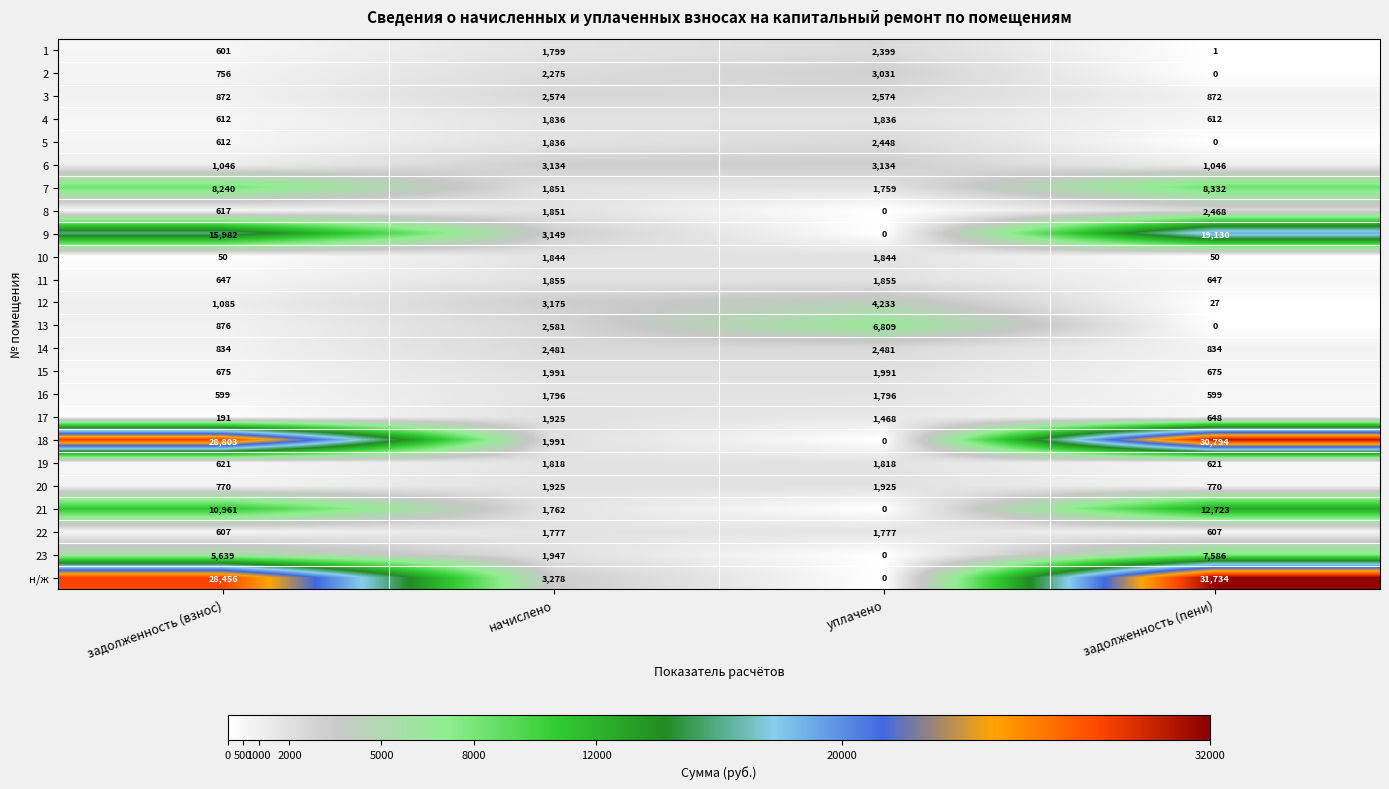

What is the average value of the 20 series?

1348